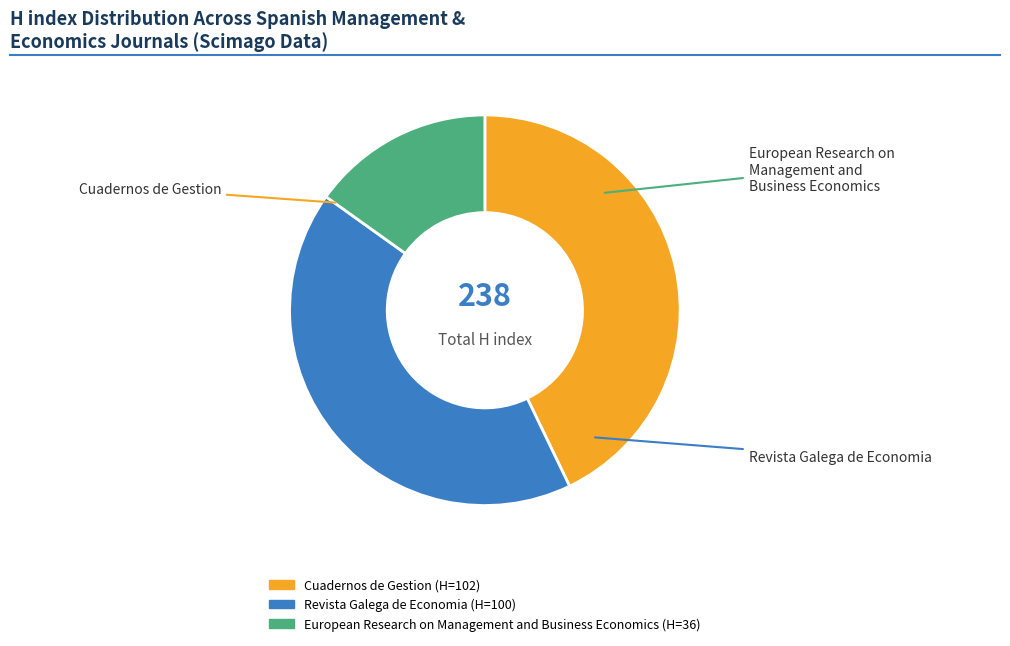

Rank the categories by value from lowest to highest.

European Research on Management and Business Economics, Revista Galega de Economia, Cuadernos de Gestion